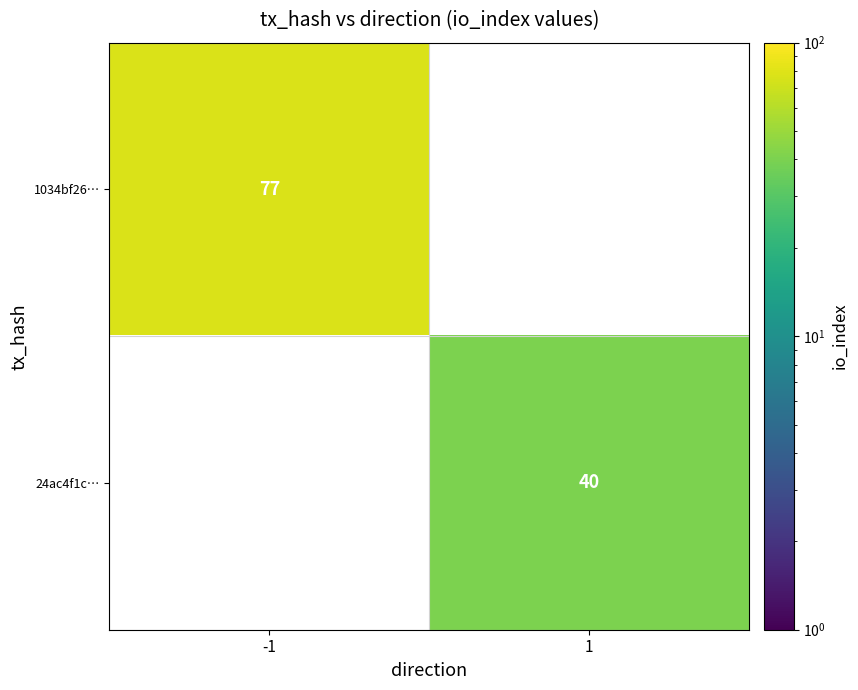

The 1034bf26… series shows 77 at -1. True or false?

True